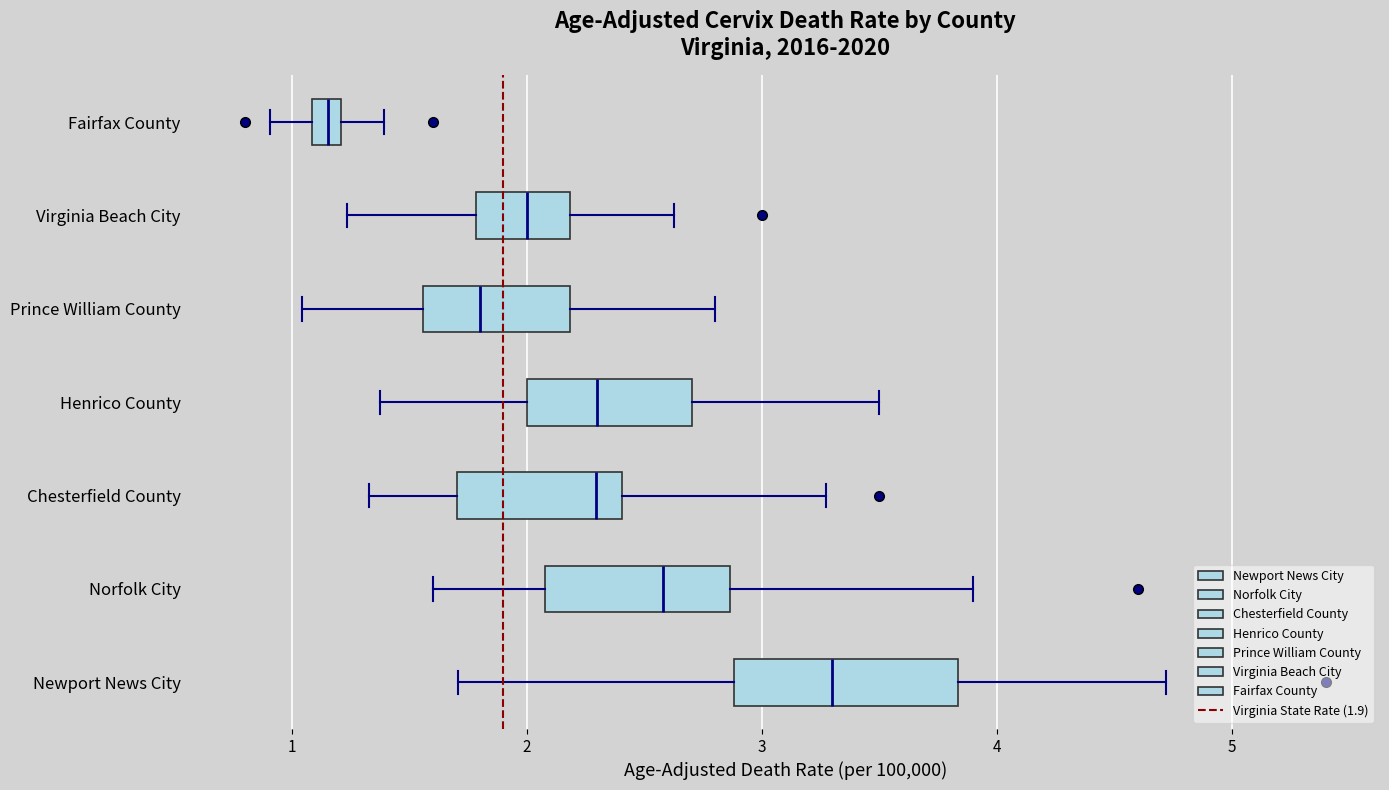

Which box is the widest, from its left edge to its right edge?

Newport News City